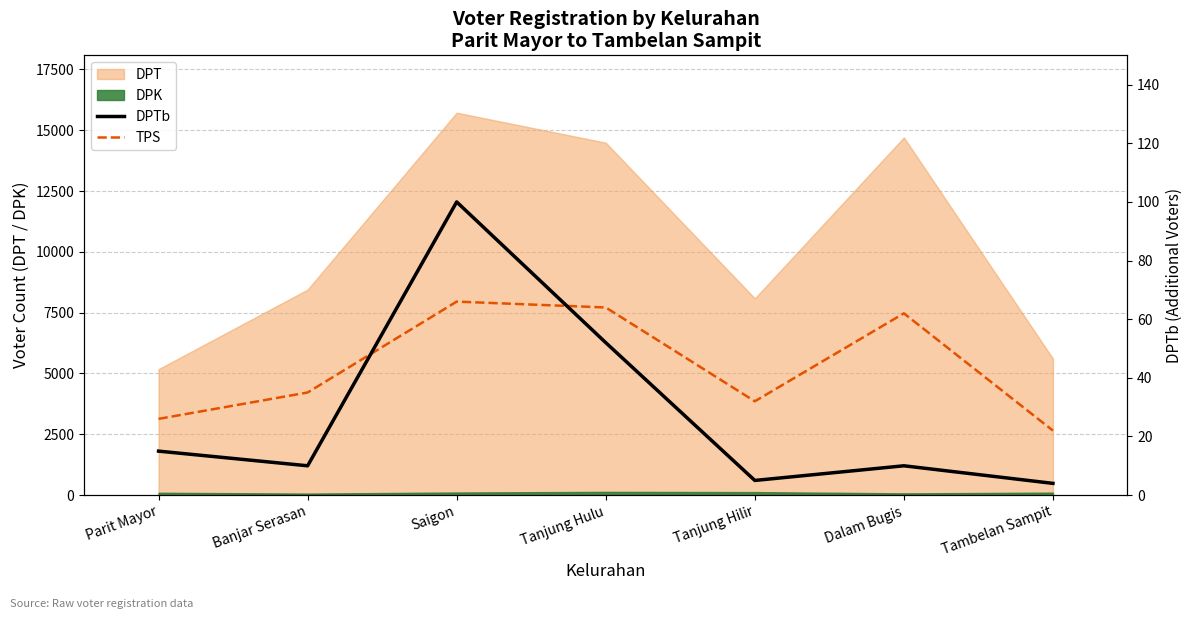

The value of DPTb at Saigon is 136. True or false?

False